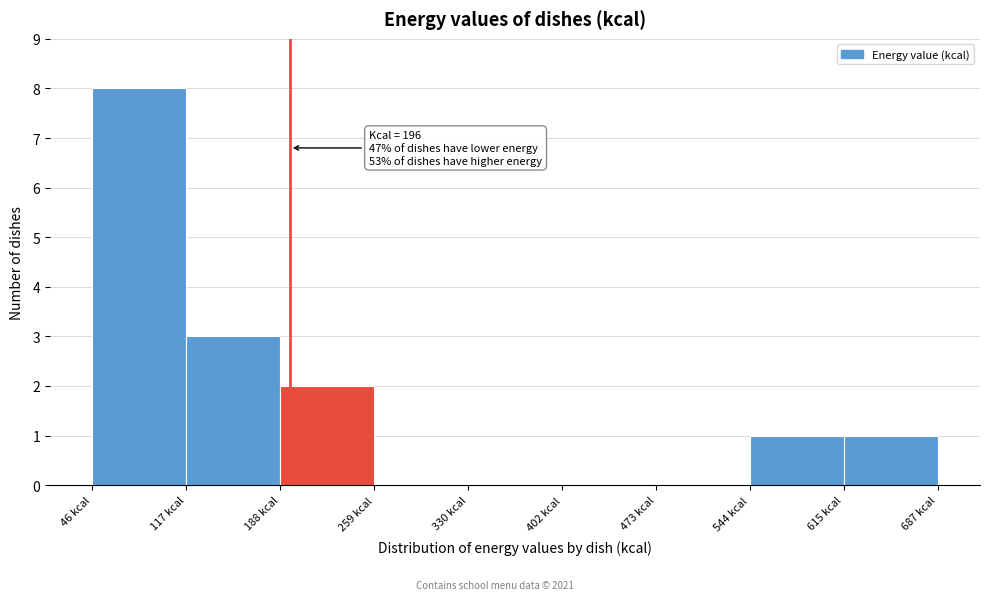

Over which range of the x-axis is the bar tallest?

50 to 120